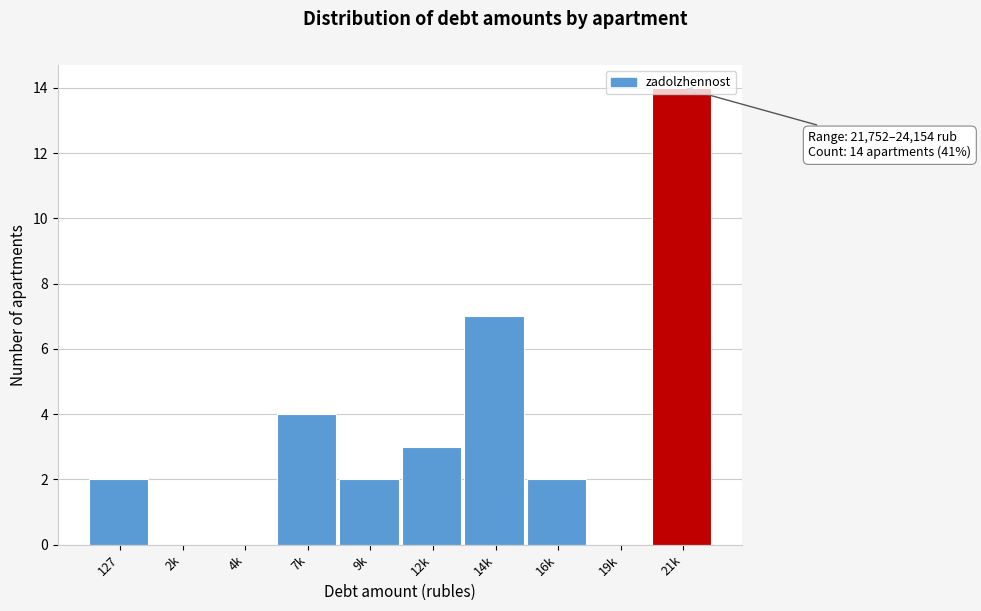

What is the sum of all values?

34